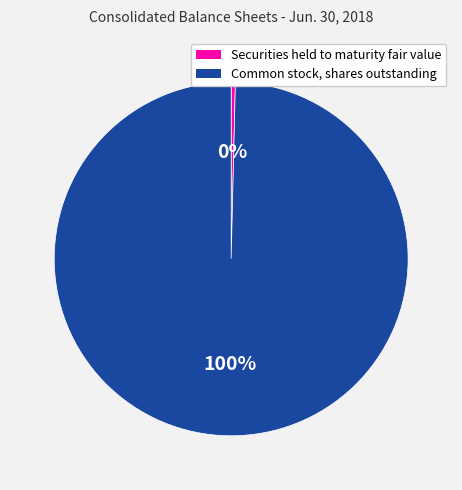

Which slice is the smallest?

Securities held to maturity fair value